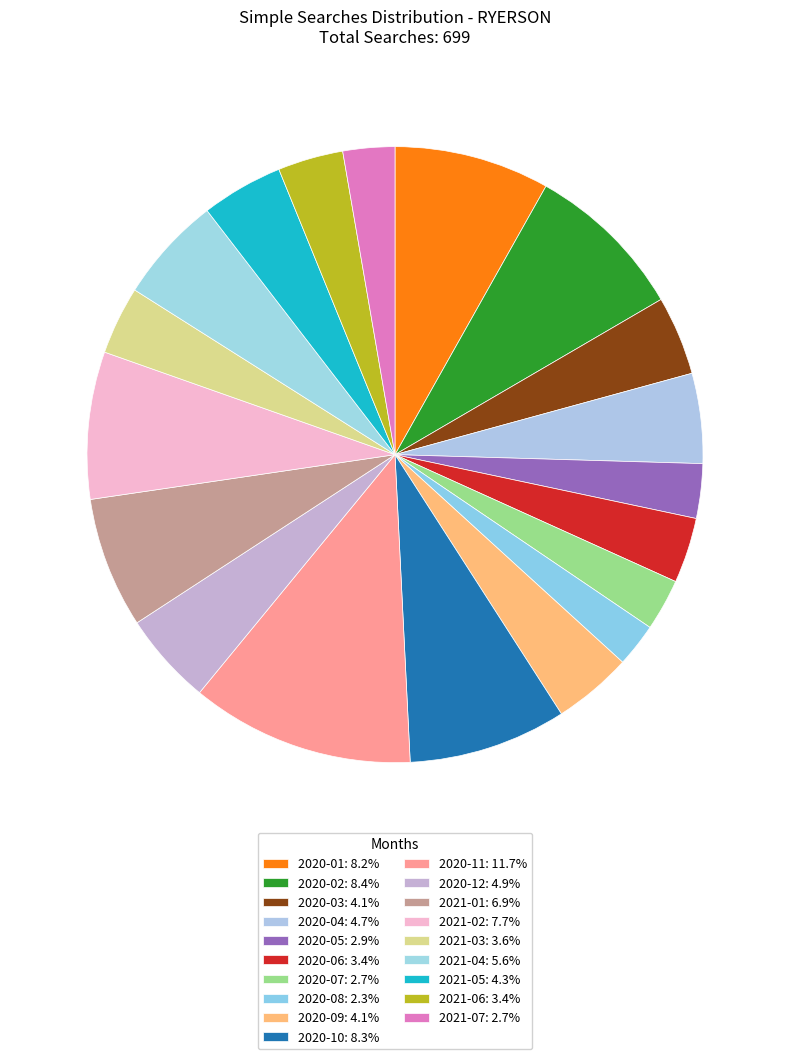

What portion of the pie excludes 2020-05?

97.1%